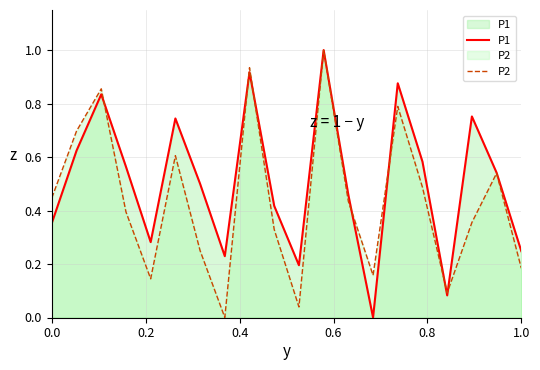

Which series has the largest total across all categories?

P1